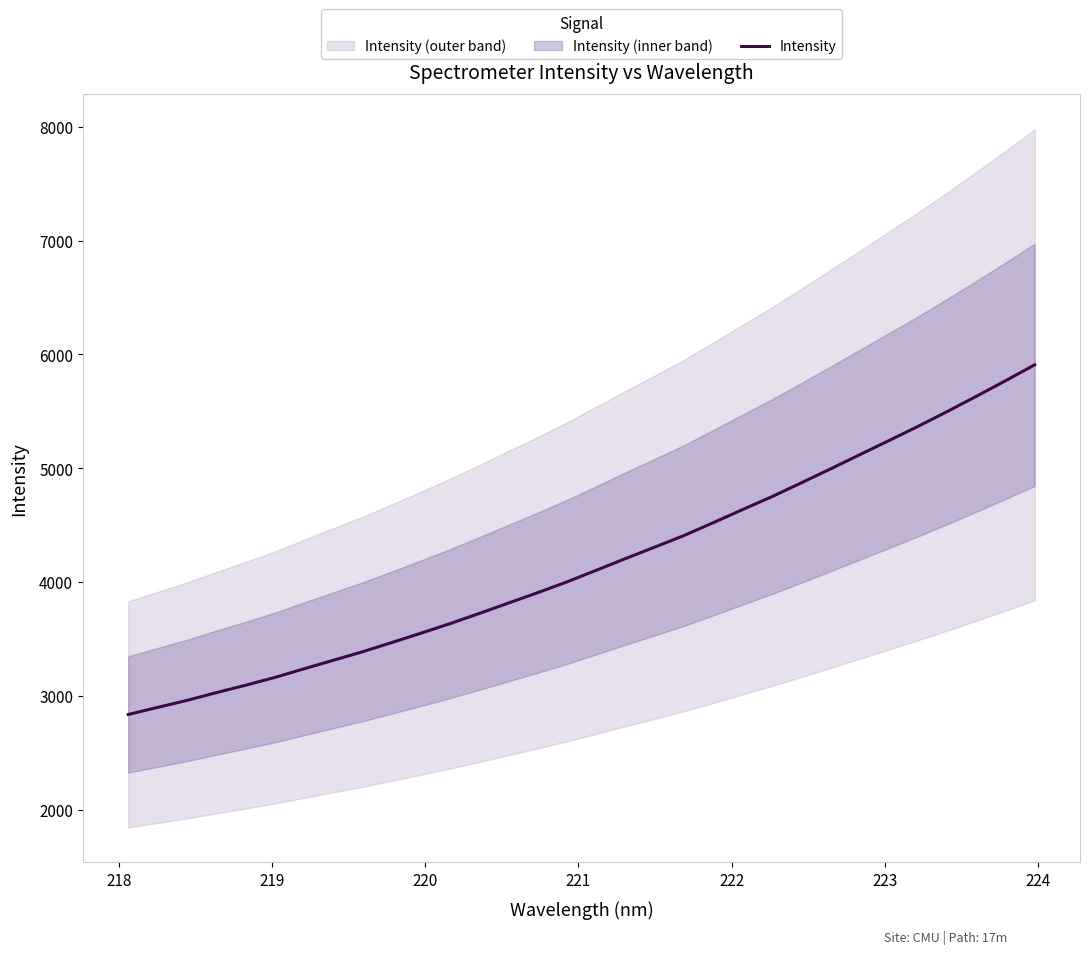

What is the lowest value of the Intensity series?

2837.5